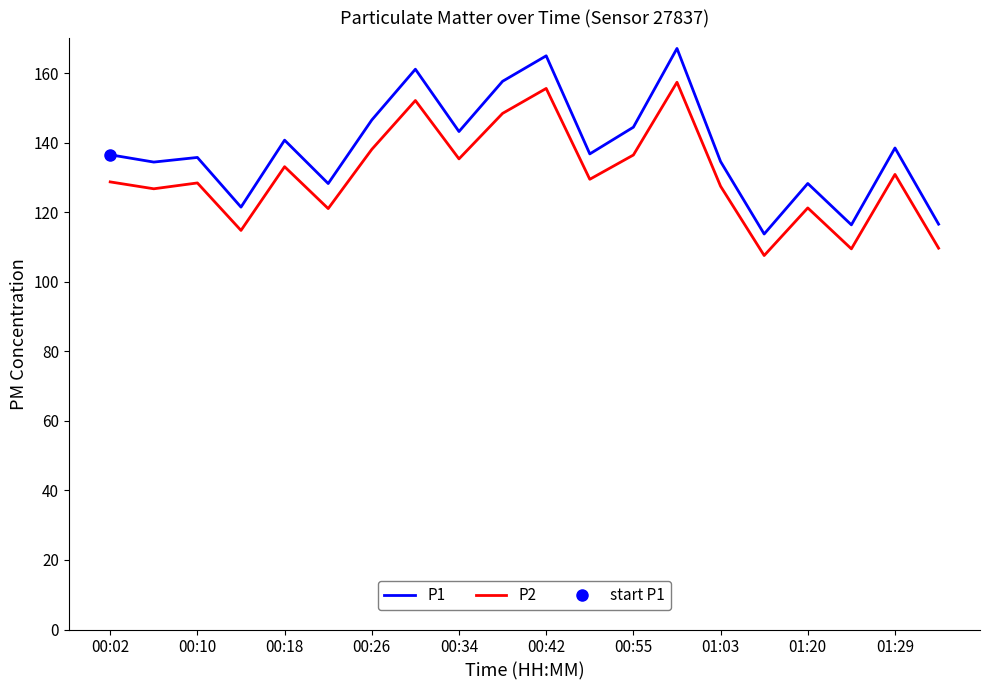

Reading left to right, list all the values displayed in this chart.

P1: 136.5	134.4	135.7	121.5	140.7	128.2	146.5	161.1	143.2	157.6	164.9	136.8	144.4	167.1	134.6	113.7	128.2	116.3	138.4	116.5
P2: 128.7	126.7	128.4	114.8	133.1	121.0	138.1	152.1	135.3	148.4	155.6	129.4	136.4	157.3	127.5	107.5	121.2	109.5	130.8	109.7